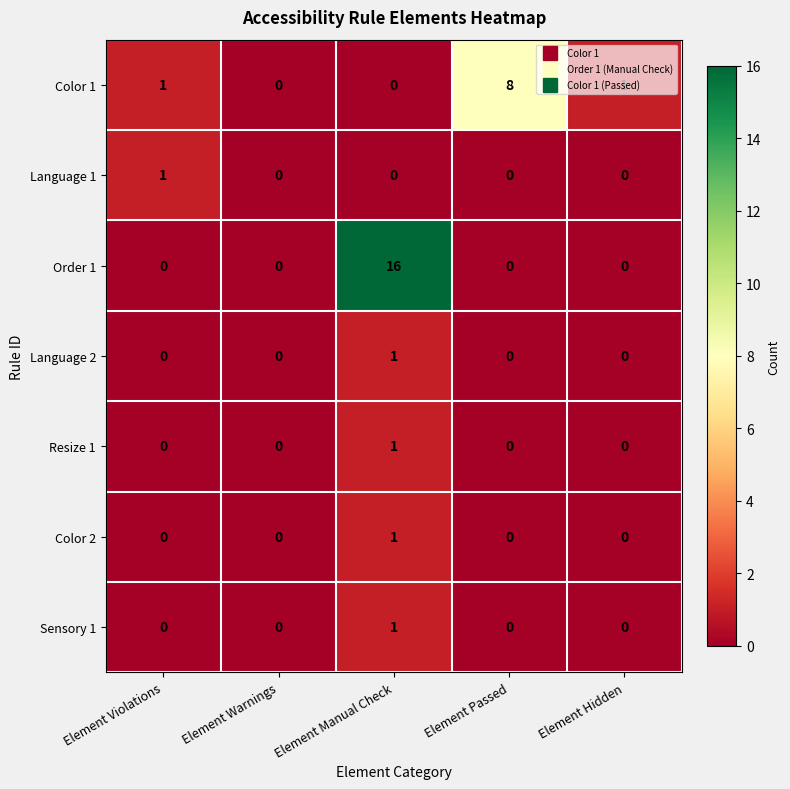

At which category is the sum across all series the highest?

Element Manual Check